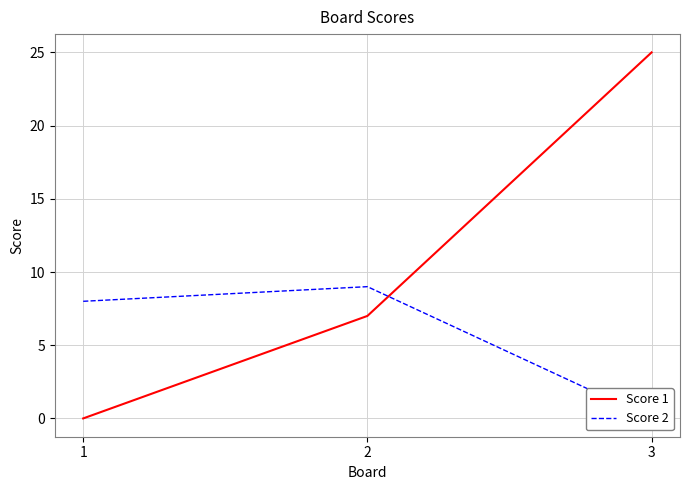

What are all the series names shown in the legend?

Score 1, Score 2